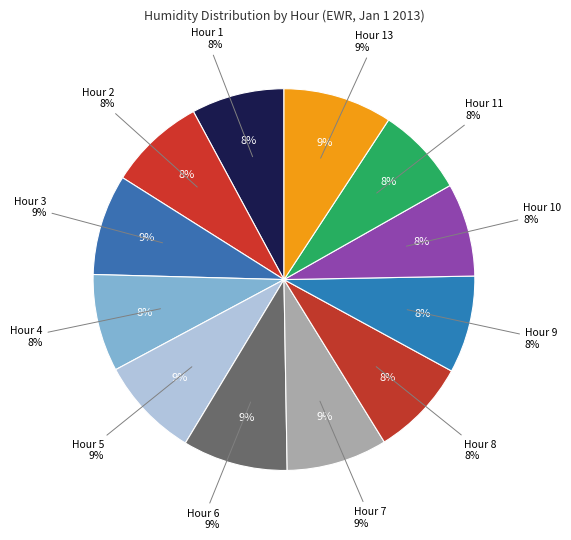

How much of the chart is everything except Hour 2?

91.8%